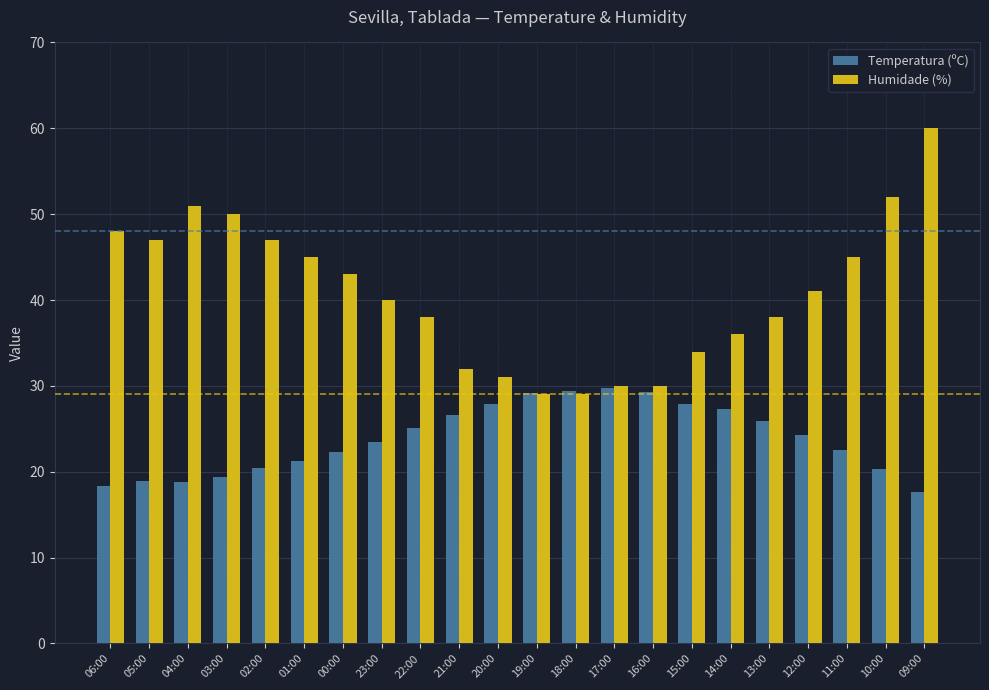

Is it true that Temperatura (ºC) equals 35.1 at 01:00?

False